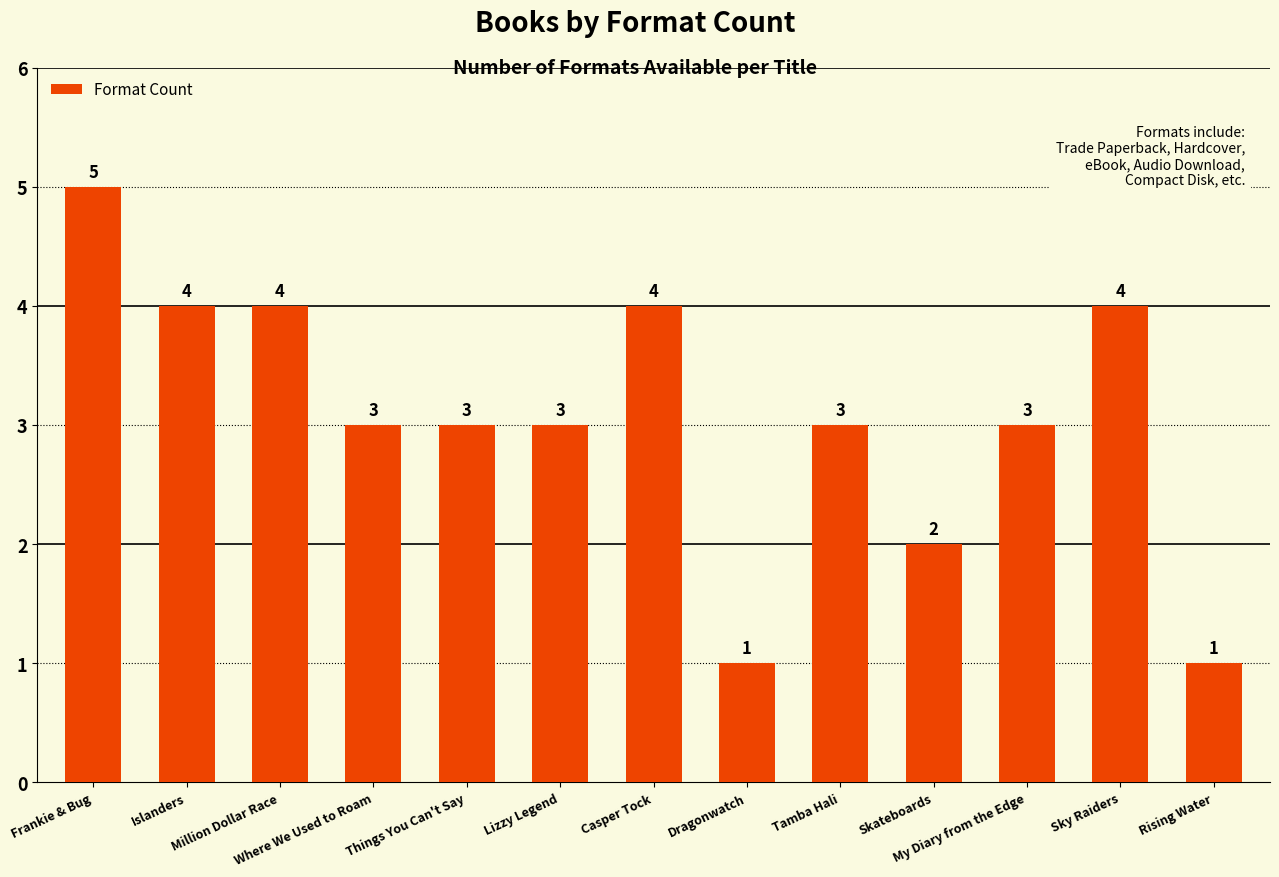

Reading left to right, transcribe all the data shown in this chart.

Frankie & Bug=5	Islanders=4	Million Dollar Race=4	Where We Used to Roam=3	Things You Can't Say=3	Lizzy Legend=3	Casper Tock=4	Dragonwatch=1	Tamba Hali=3	Skateboards=2	My Diary from the Edge=3	Sky Raiders=4	Rising Water=1